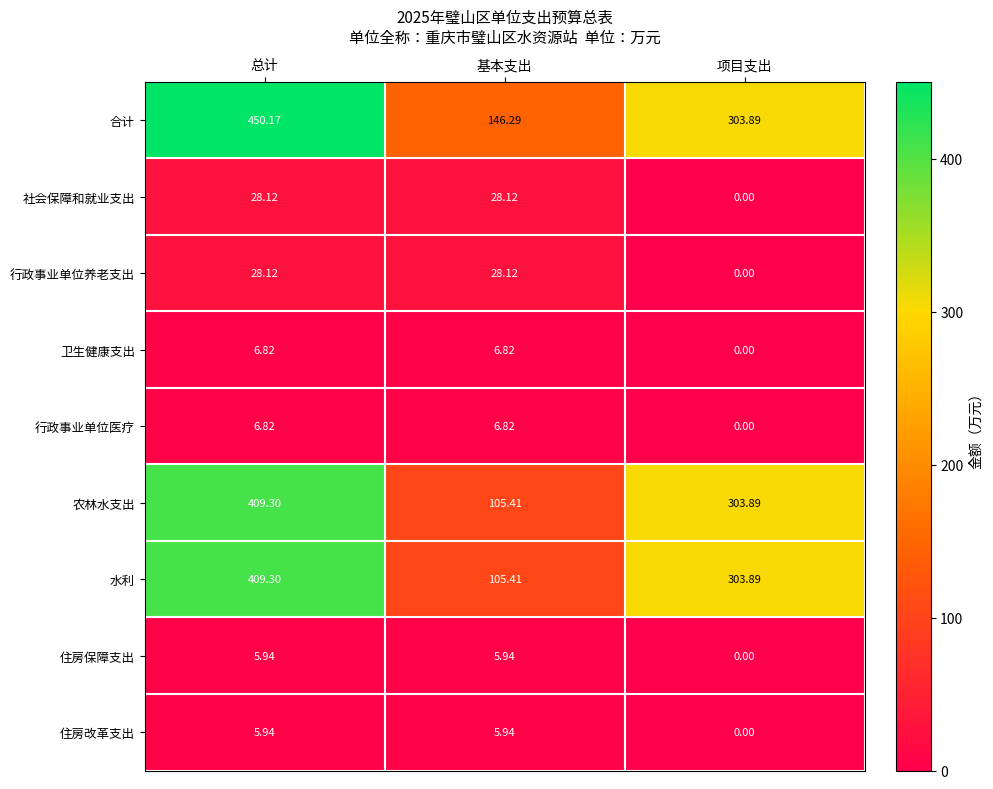

Between 总计 and 项目支出, which series saw the biggest shift?

合计